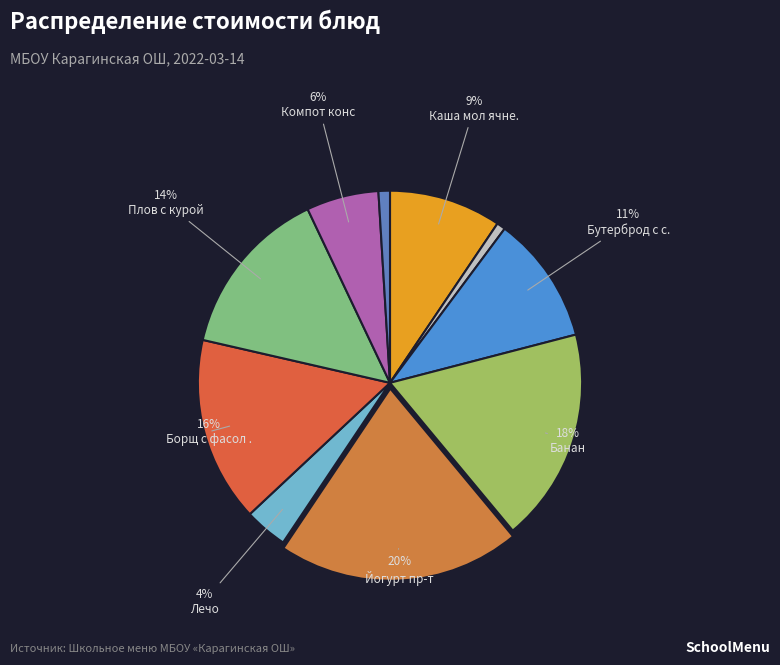

Is there a majority slice in this chart?

No